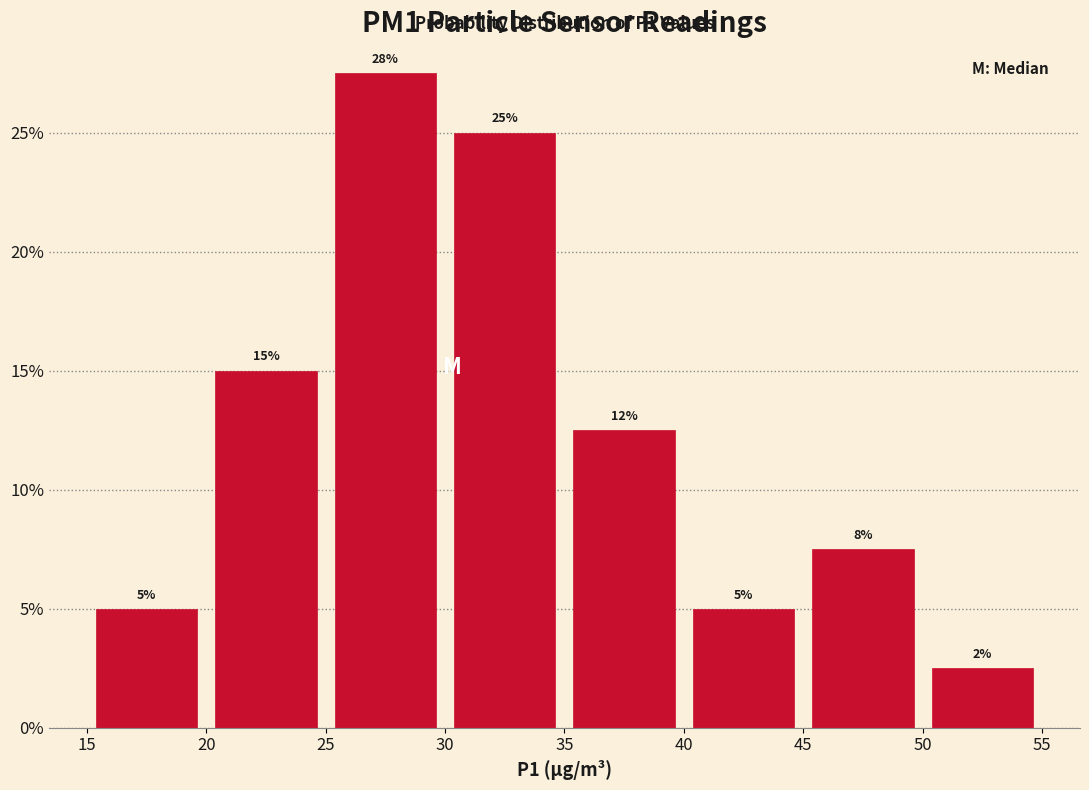

Over which range of the x-axis is the bar tallest?

25 to 30